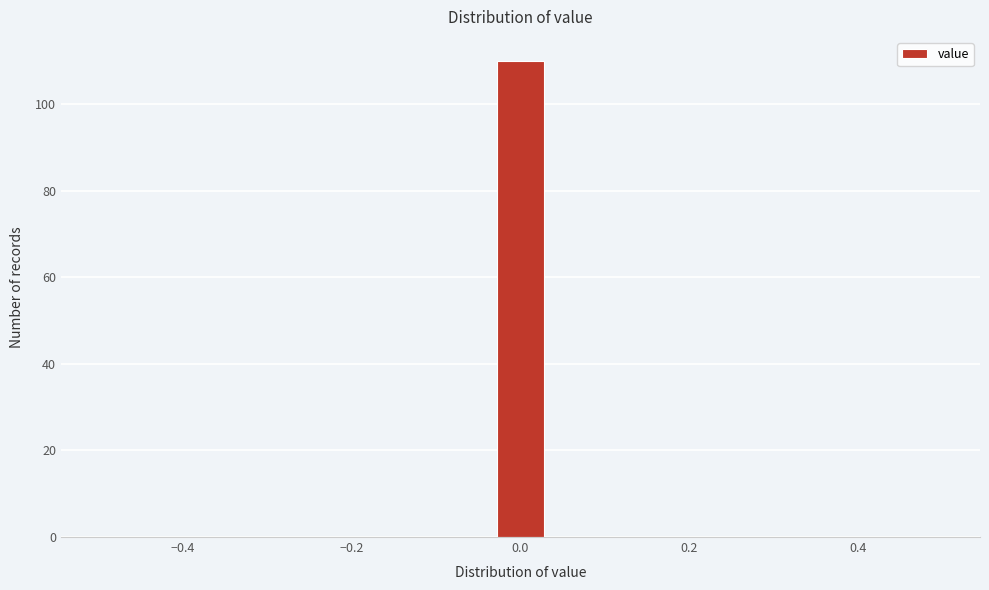

Read against the x-axis, roughly where is the centre of the tallest bar?

0.00